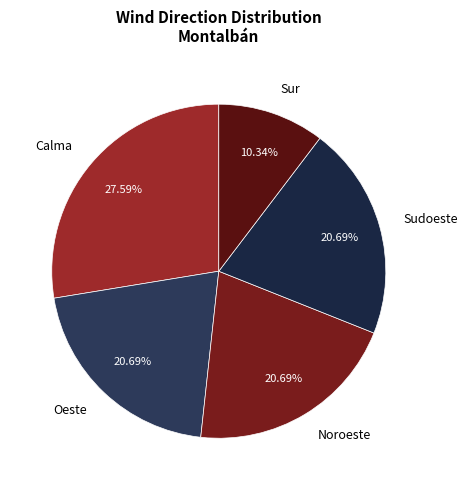

Which category has the smallest portion of the pie?

Sur